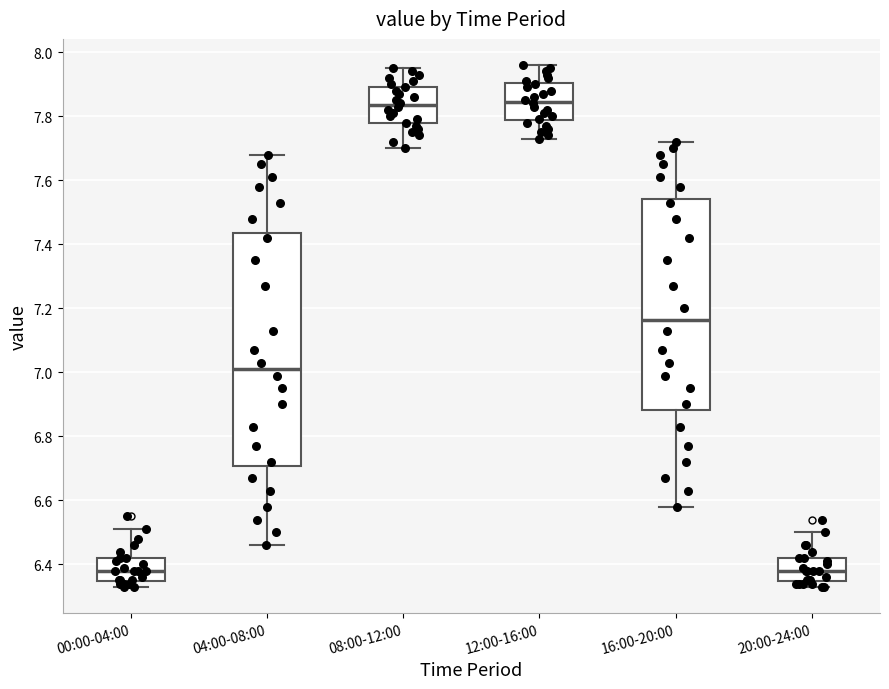

Which box is the tallest, from its lower edge to its upper edge?

04:00-08:00